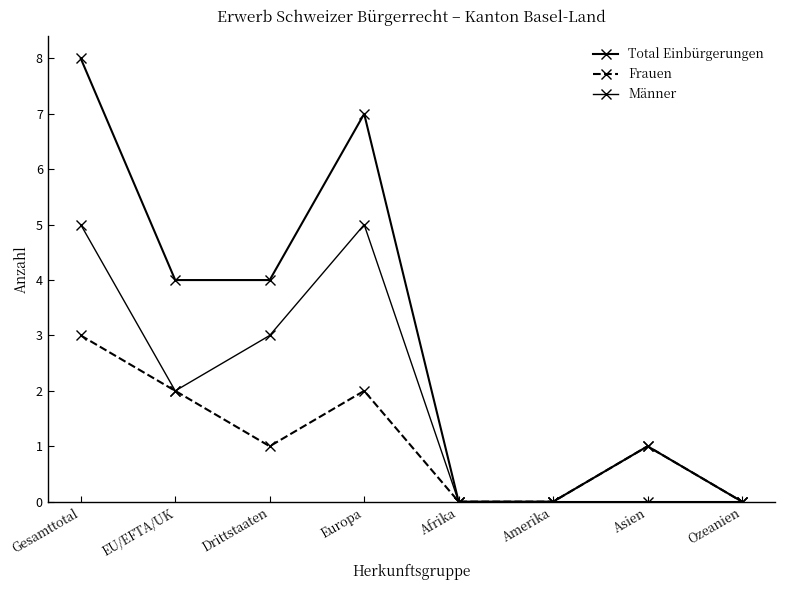

How many distinct data groups are displayed?

3